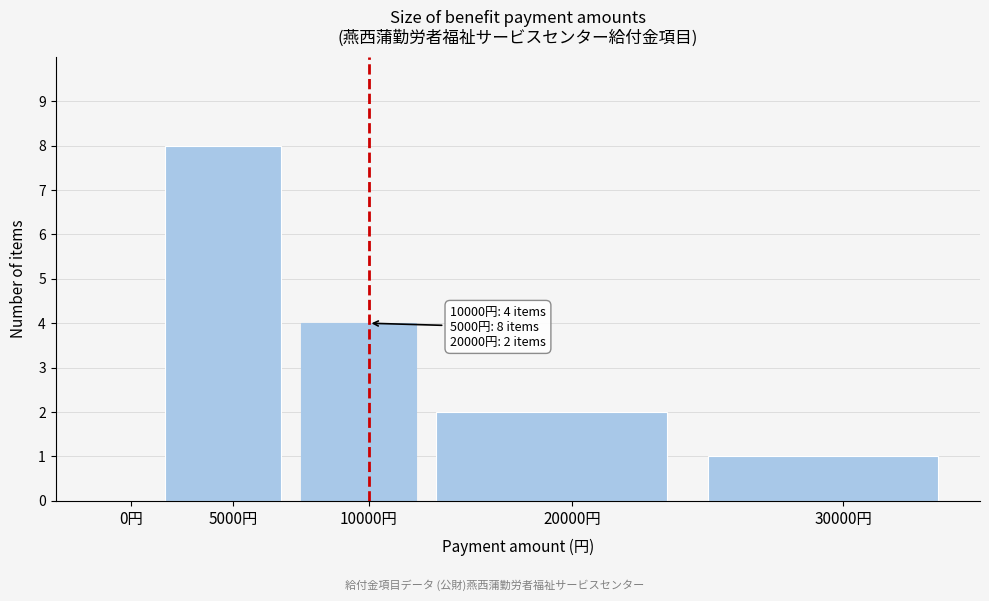

Reading right to left, what are all the values shown in this chart?

30000円=1	20000円=2	10000円=4	5000円=8	0円=0